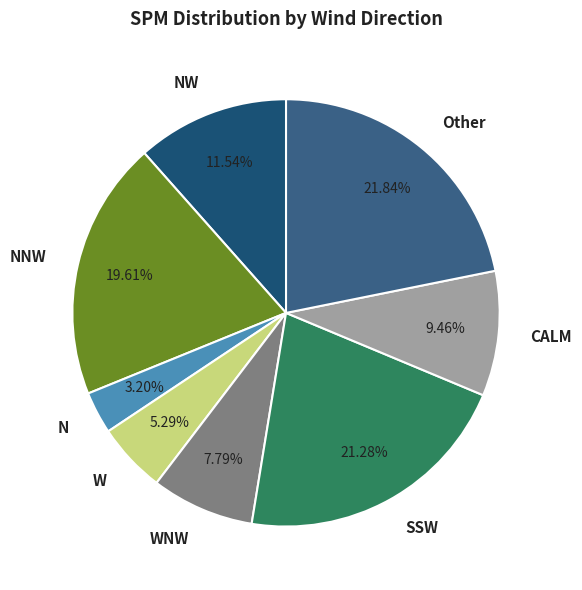

What percentage do W and WNW together represent?

13.1%